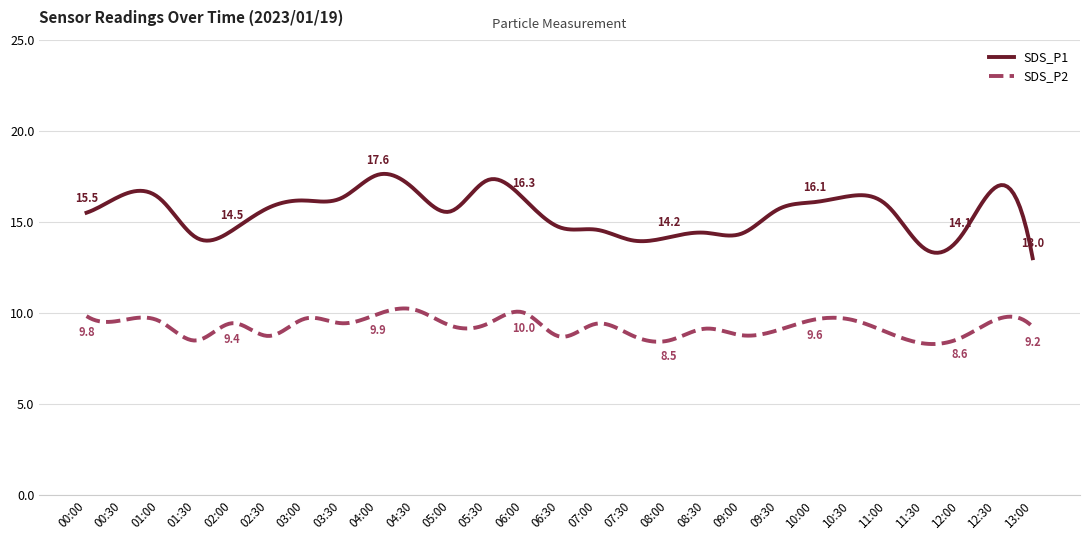

What is the difference between the second highest and minimum values in the SDS_P1 series?

4.6